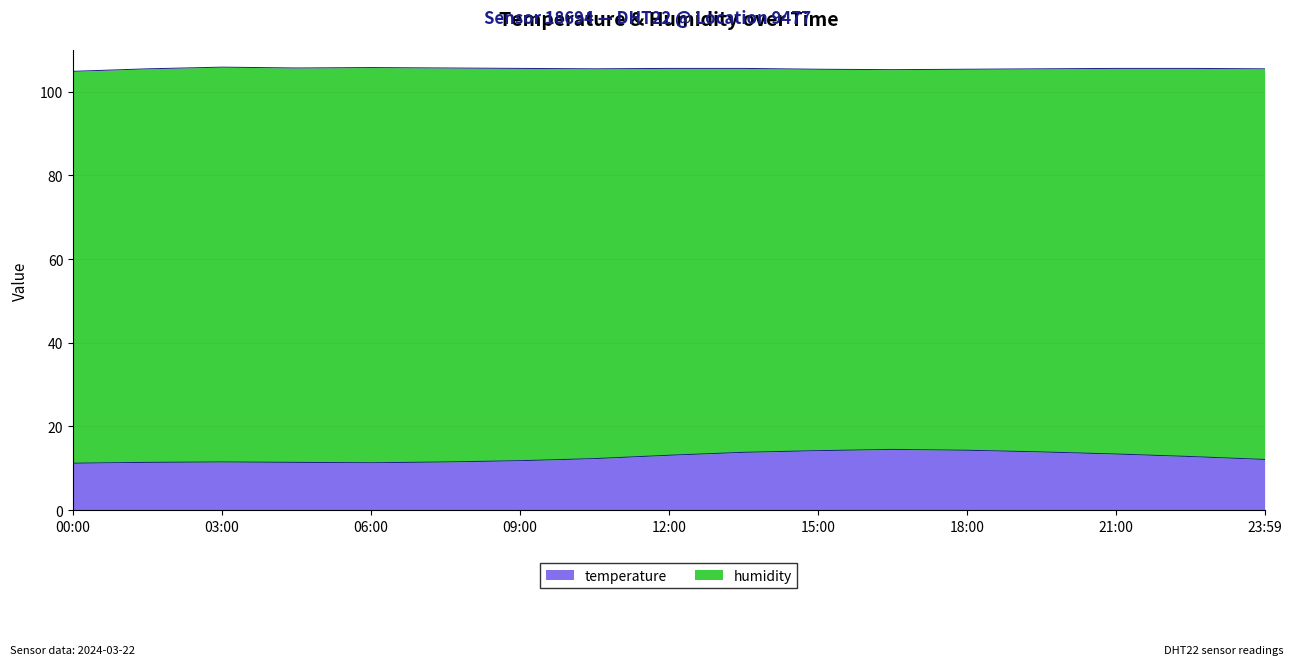

What is the smallest value displayed?

11.2